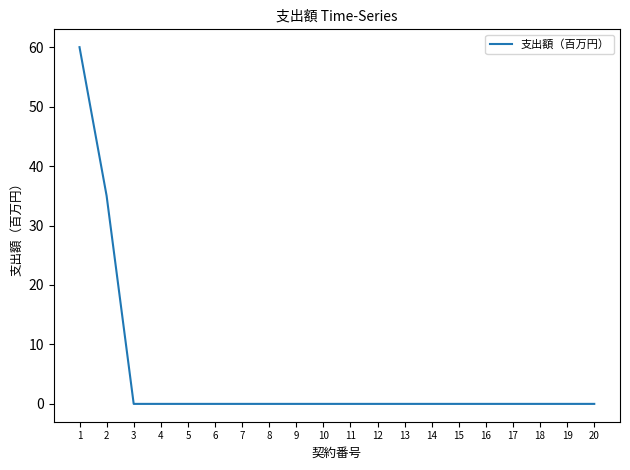

Reading left to right, extract all data points from this chart.

1=60	2=35	3=0	4=0	5=0	6=0	7=0	8=0	9=0	10=0	11=0	12=0	13=0	14=0	15=0	16=0	17=0	18=0	19=0	20=0